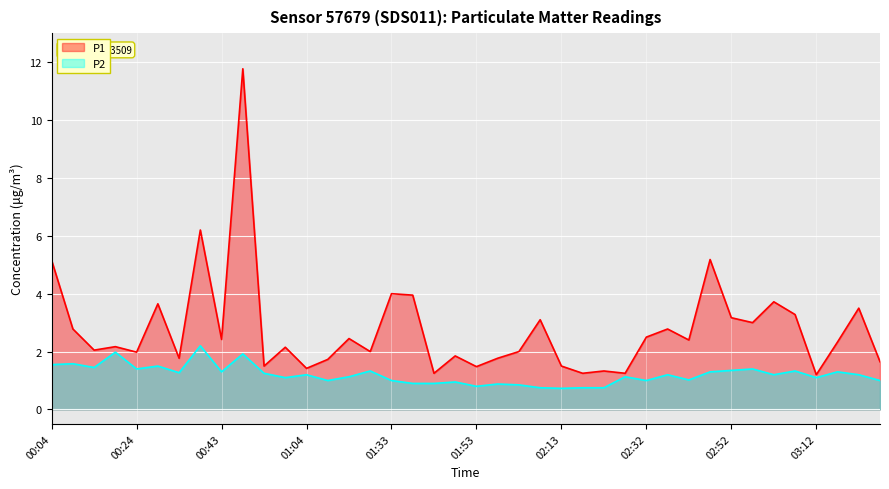

What is the sum of the P2 values at 00:09 and 01:04?

2.8